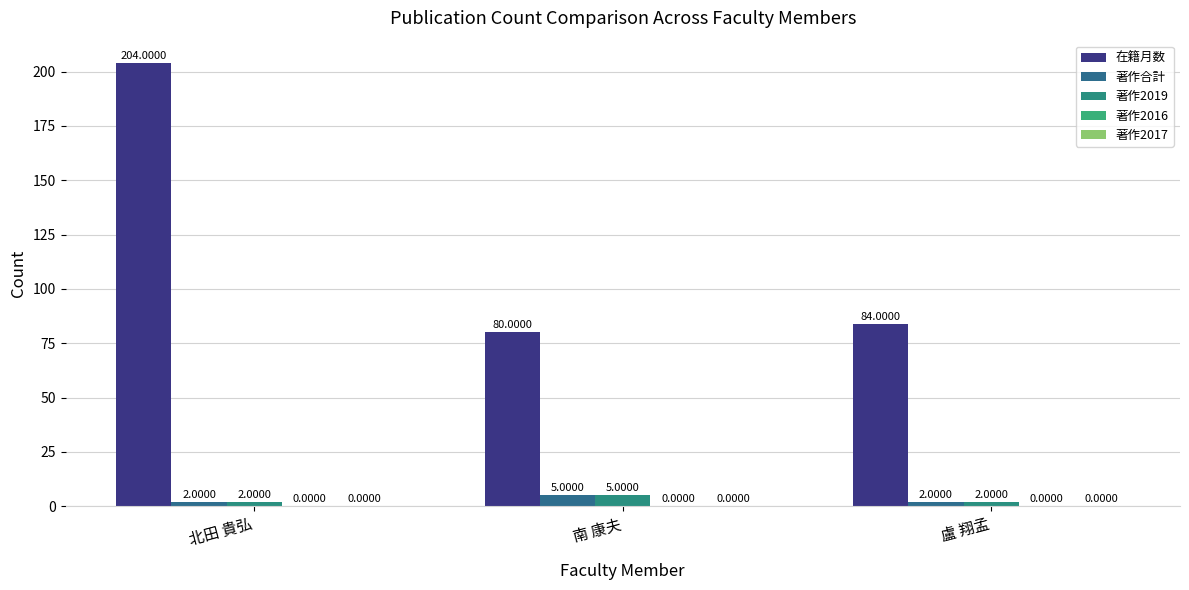

How many data points does each series have?

3